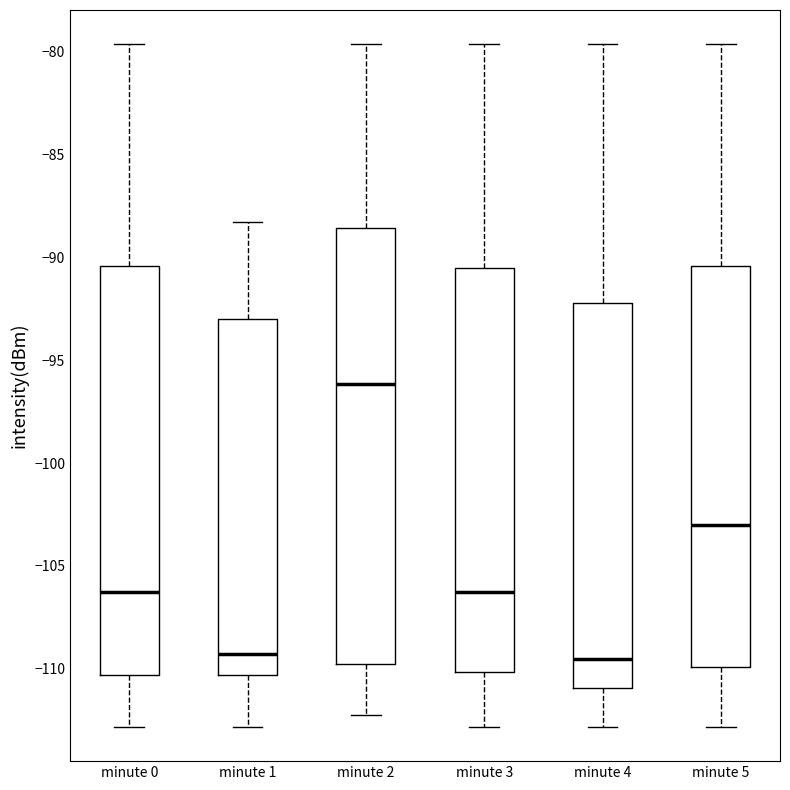

Reading left to right, read every box against the y-axis: the position of its median line, the range the box covers, and the ends of its whiskers. The values are not printed on the chart, so give them approximately, as read against the axis.

minute 0: median -106.5, box -110.5 to -90.5, whiskers -113.0 to -79.5
minute 1: median -109.5, box -110.5 to -93.0, whiskers -113.0 to -88.5
minute 2: median -96.0, box -110.0 to -88.5, whiskers -112.0 to -79.5
minute 3: median -106.5, box -110.0 to -90.5, whiskers -113.0 to -79.5
minute 4: median -109.5, box -111.0 to -92.0, whiskers -113.0 to -79.5
minute 5: median -103.0, box -110.0 to -90.5, whiskers -113.0 to -79.5